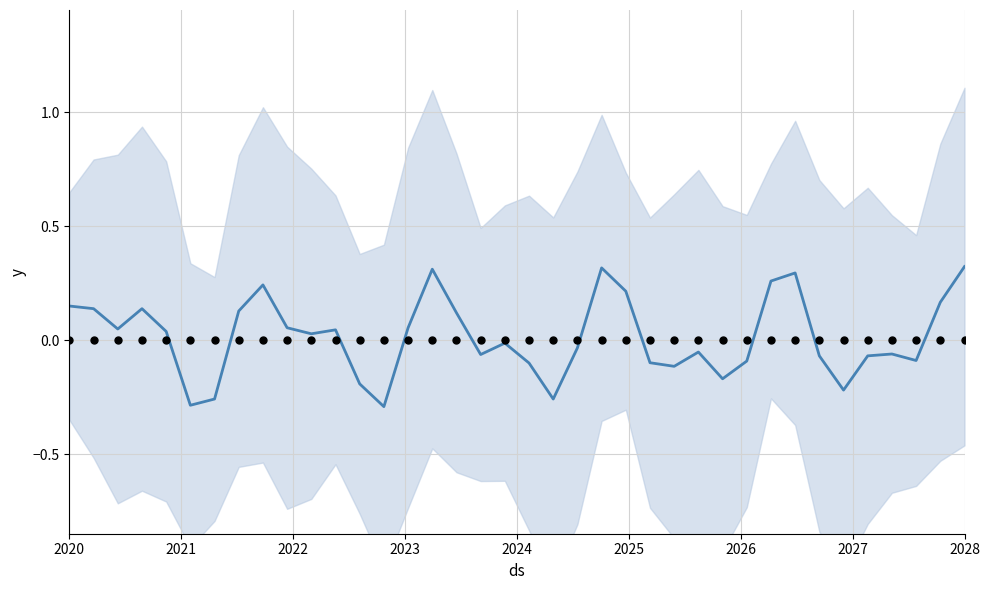

Which series contains the highest Y value?

mean